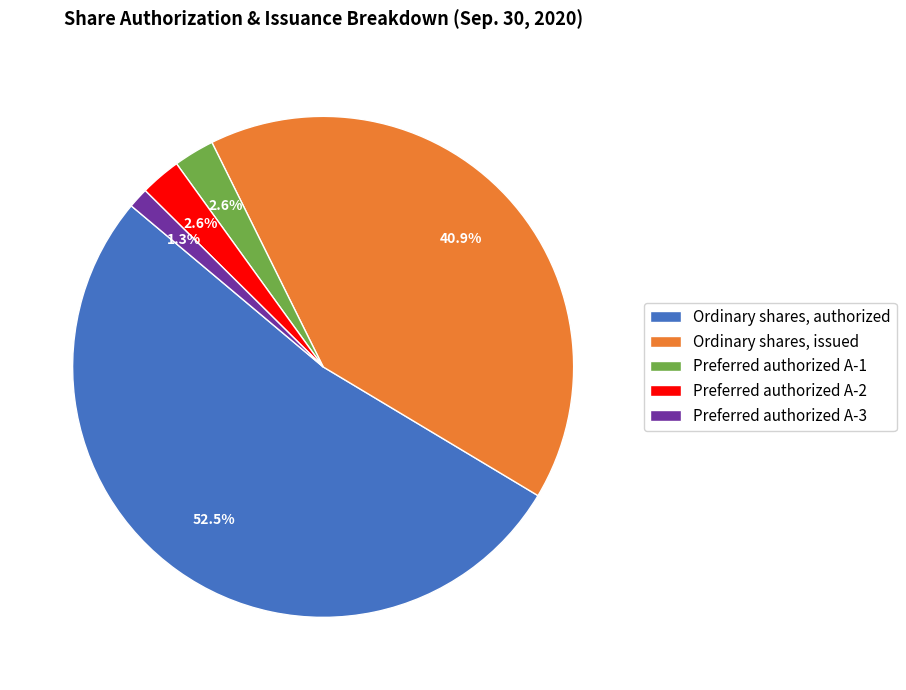

To the nearest percent, what is the difference between the largest and smallest slice percentages?

51%